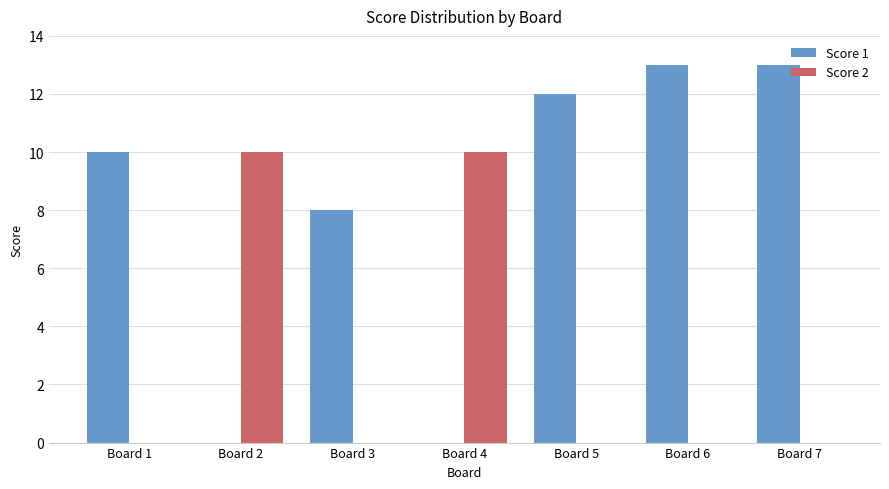

What is the sum of all Score 1 values?

56